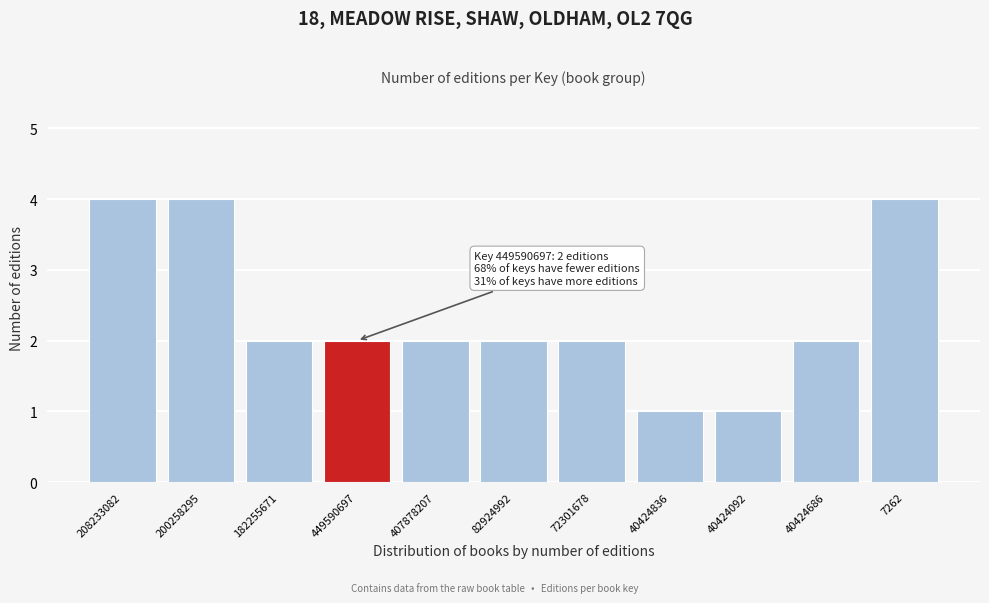

Reading right to left, transcribe all the data shown in this chart.

7262=4	40424686=2	40424092=1	40424836=1	72301678=2	82924992=2	407878207=2	449590697=2	182255671=2	200258295=4	208233082=4